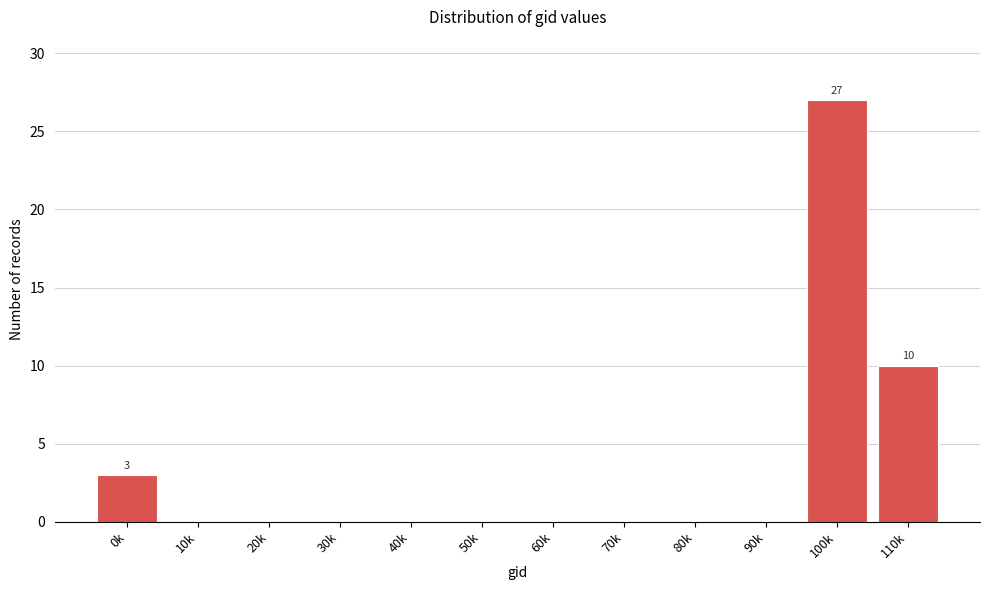

Reading left to right, transcribe all the data shown in this chart.

0k=3	10k=0	20k=0	30k=0	40k=0	50k=0	60k=0	70k=0	80k=0	90k=0	100k=27	110k=10